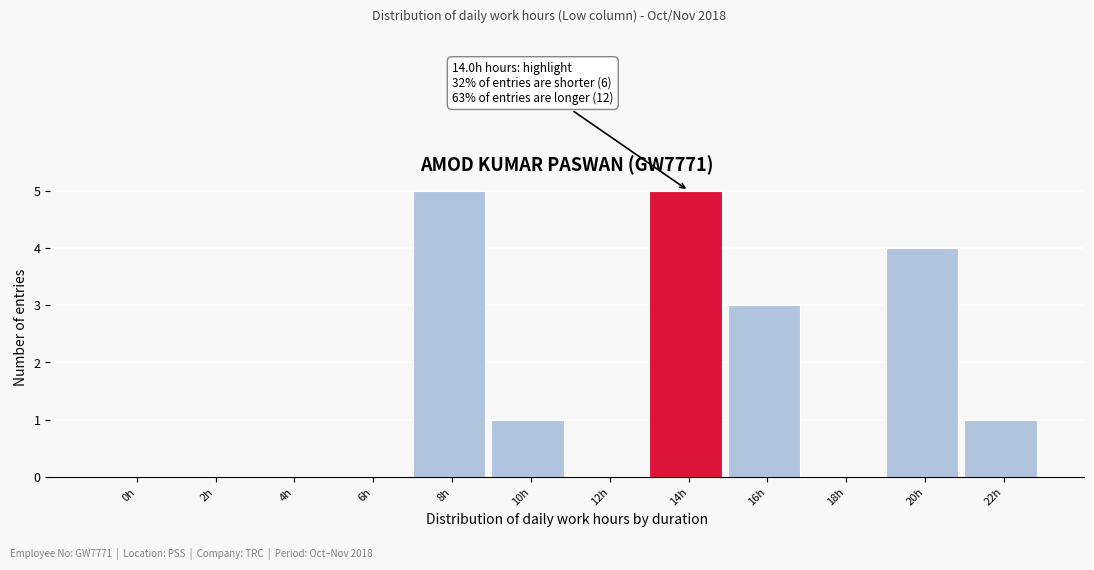

Reading left to right, extract all data points from this chart.

0h=0	2h=0	4h=0	6h=0	8h=5	10h=1	12h=0	14h=5	16h=3	18h=0	20h=4	22h=1